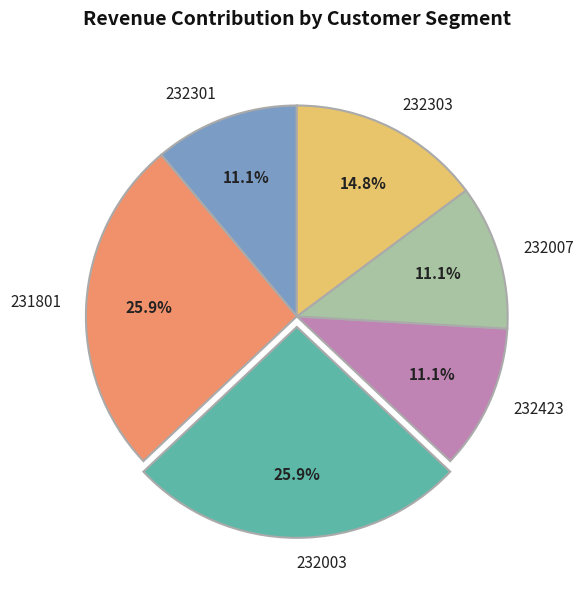

Which has a higher value, 232303 or 232007?

232303